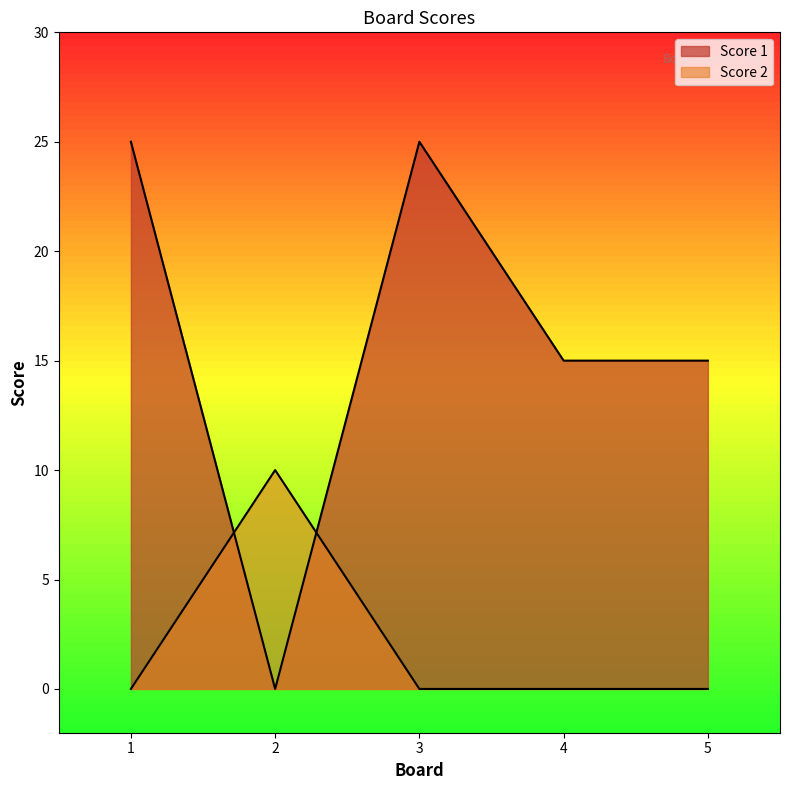

What is the value of the Score 2 point at the 2nd from the left?

10